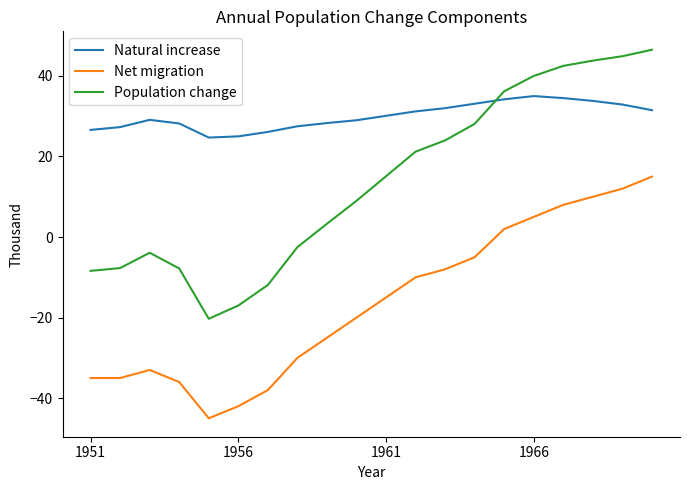

Which series has the largest range (max minus min)?

Population change